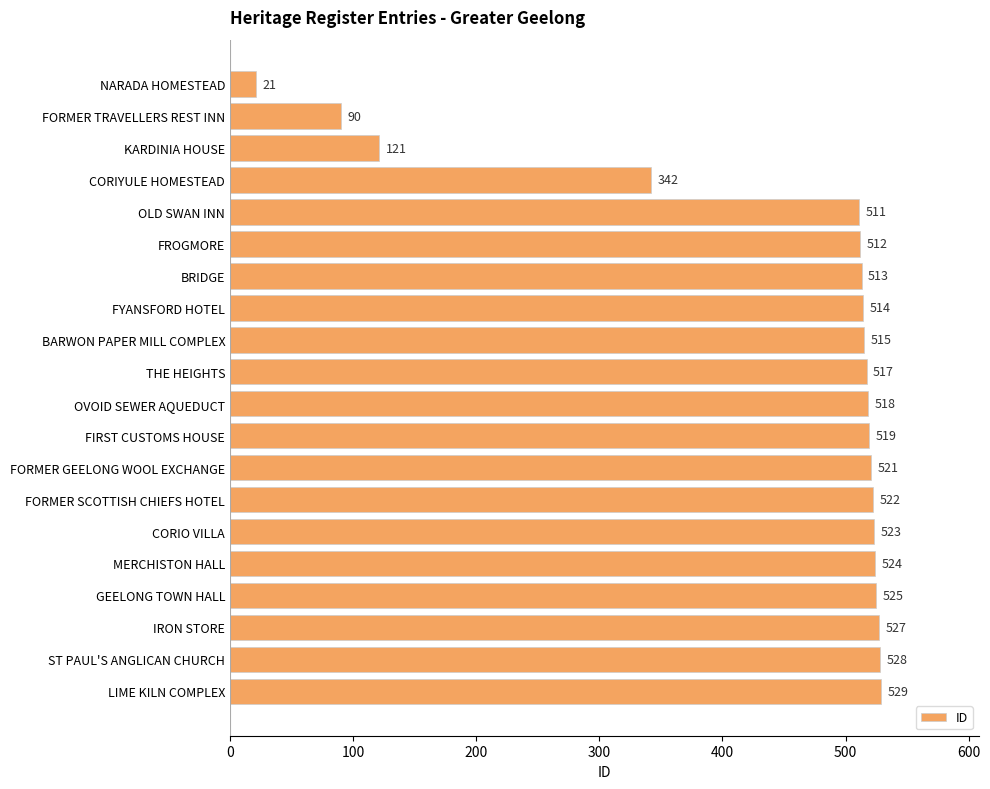

Does the chart contain stacked bars?

No